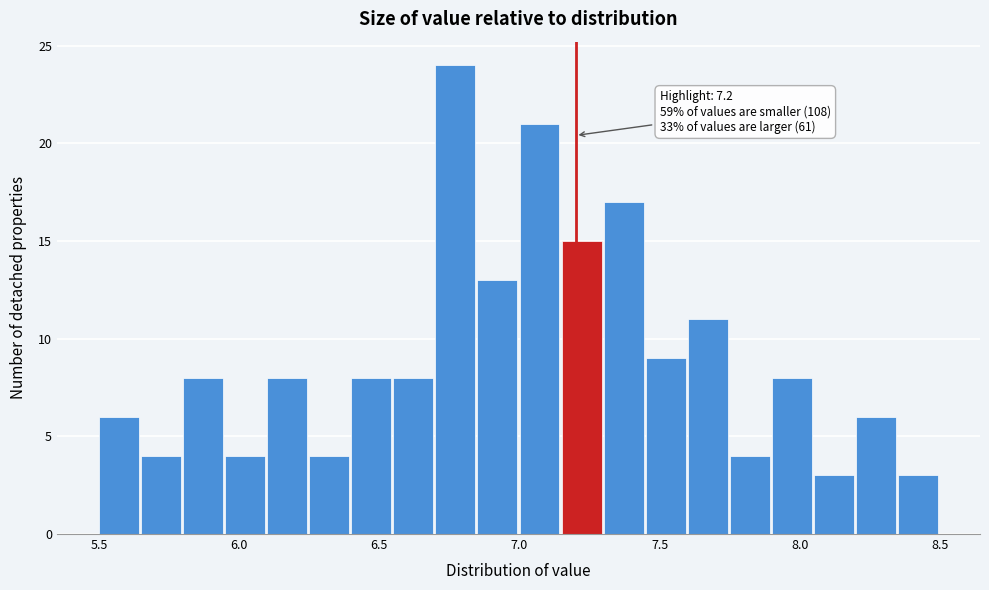

Around what value on the x-axis is the tallest bar? Give the approximate position of its centre, as read against the axis.

6.75